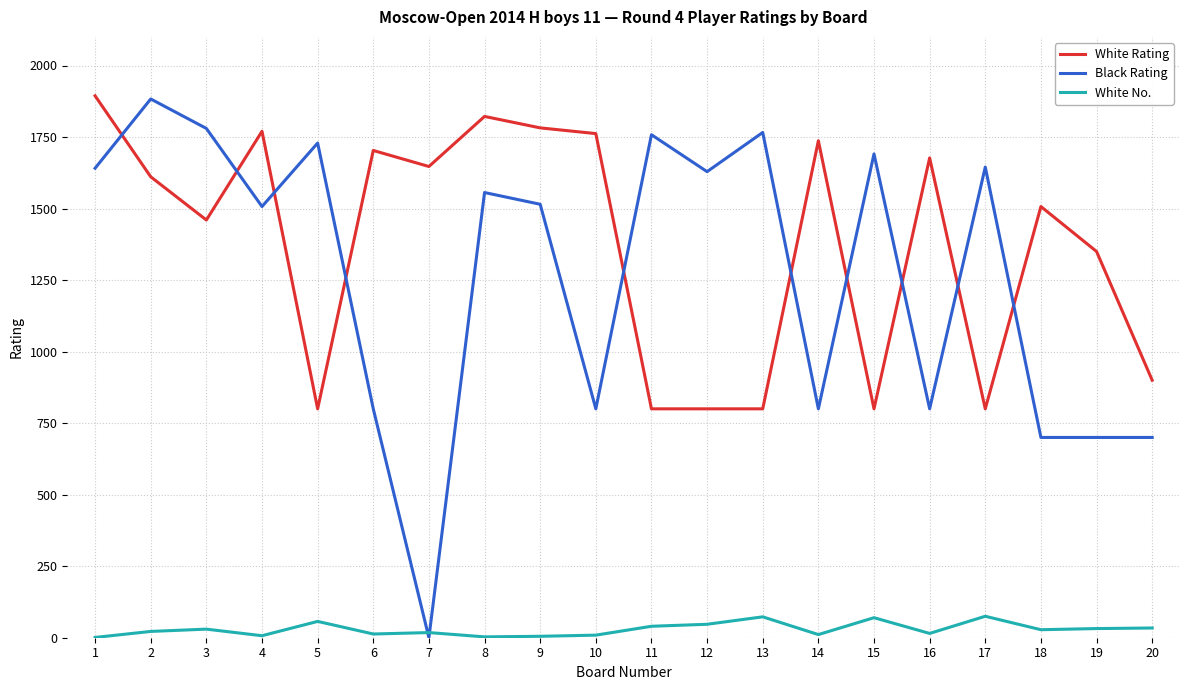

Rank the series at 8 from highest to lowest value.

White Rating, Black Rating, White No.